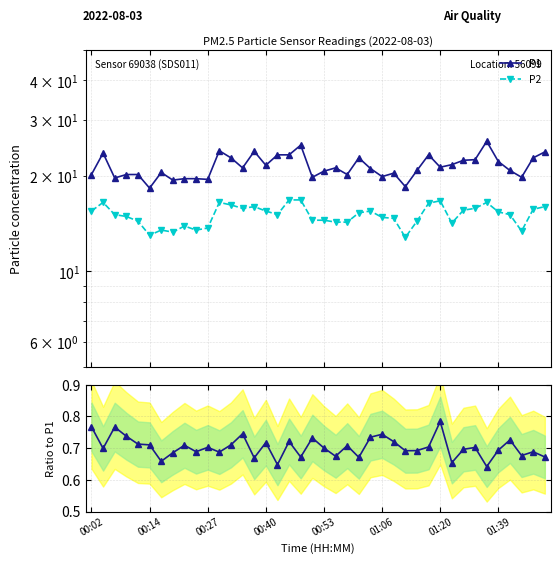

Where is the first local minimum for P2/P1?

00:14